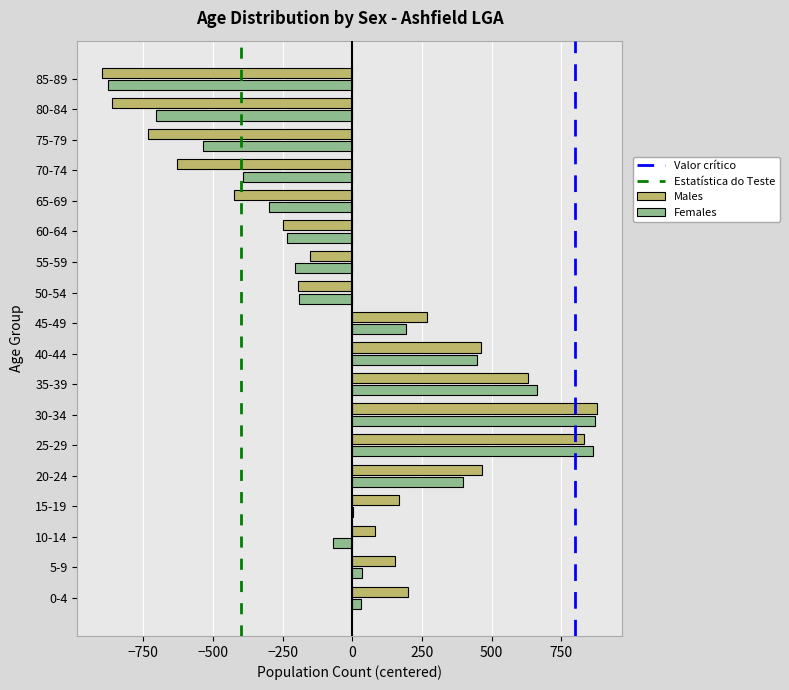

The value of Males at 45-49 is 366.4. True or false?

False